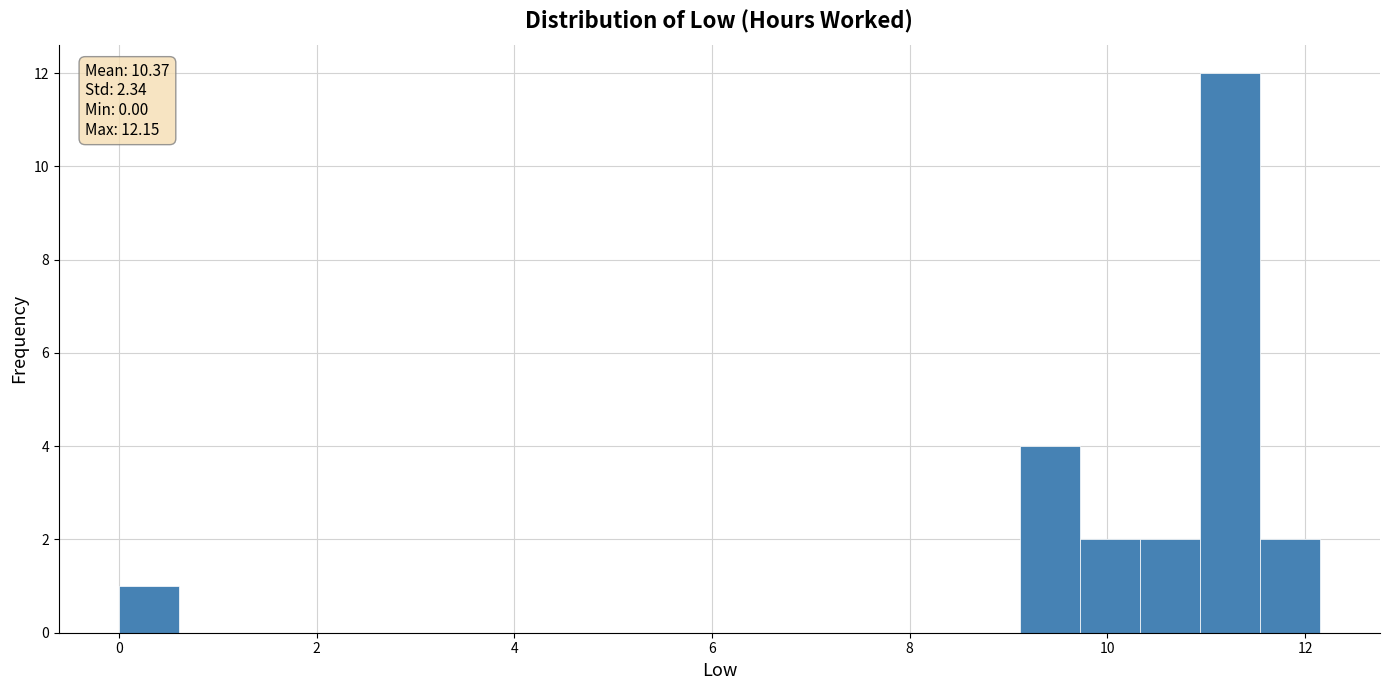

Around what value on the x-axis is the tallest bar? Give the approximate position of its centre, as read against the axis.

11.2